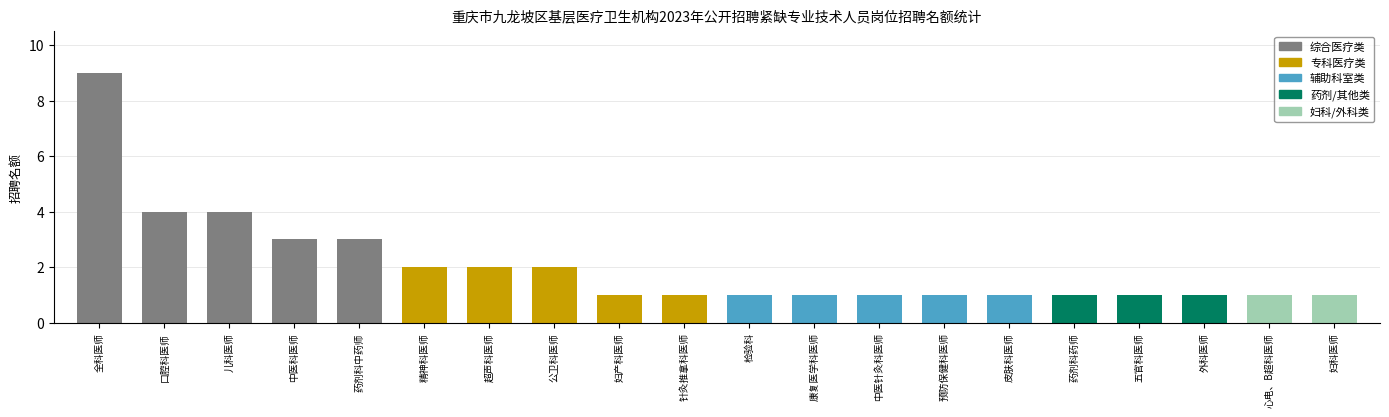

What position from the right is 药剂科药师?

5